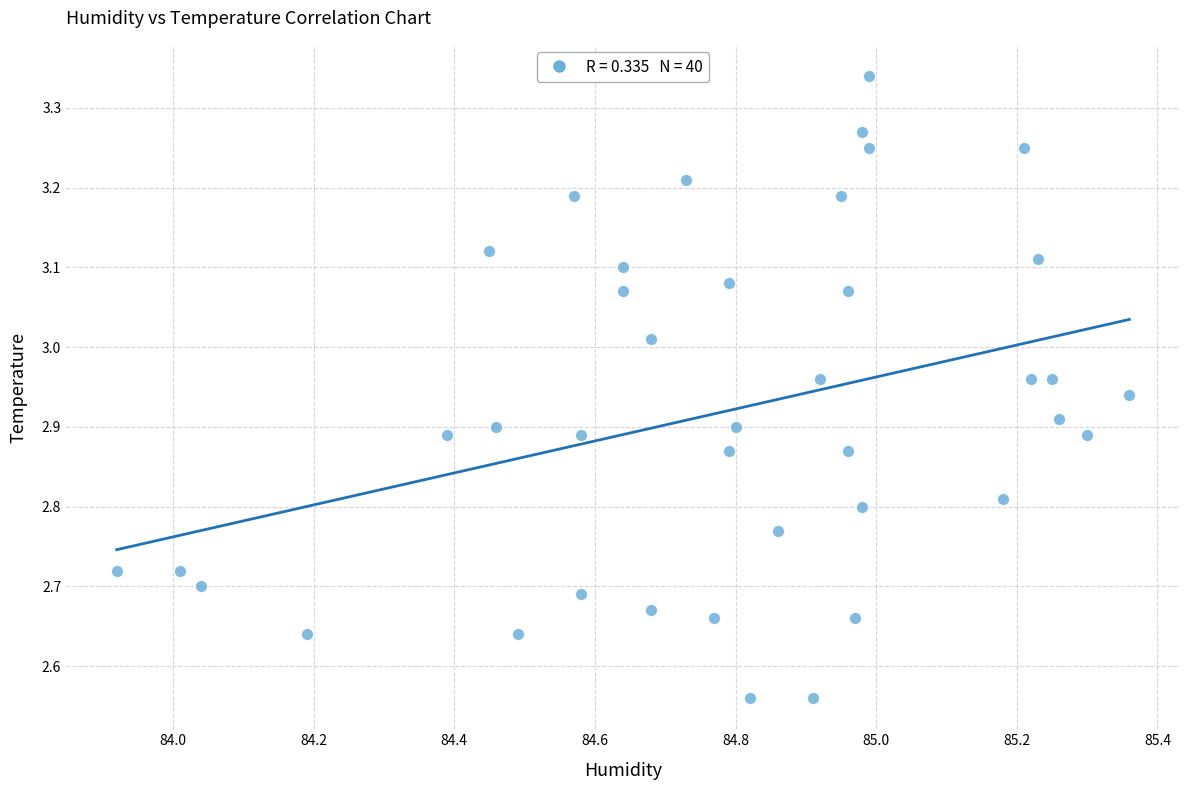

What is the range of X values (max minus min)?

1.4